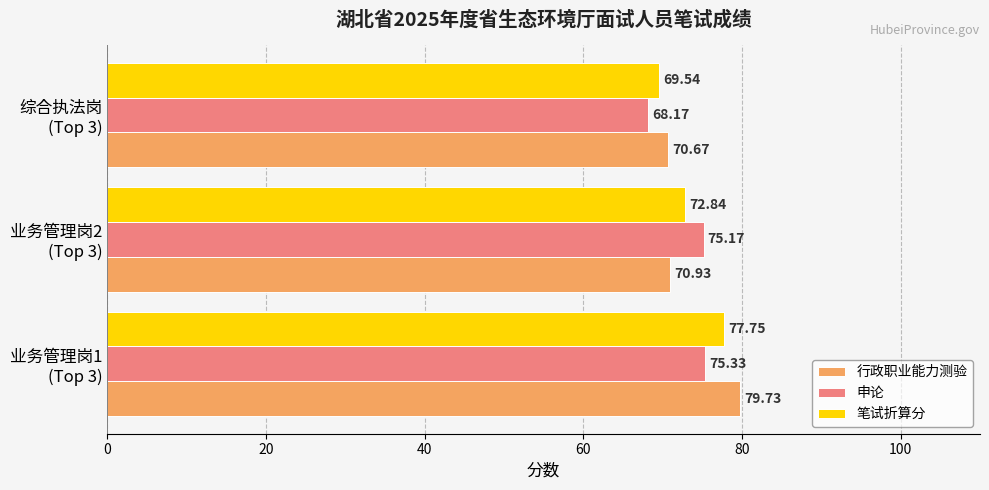

Which series has the largest range (max minus min)?

行政职业能力测验